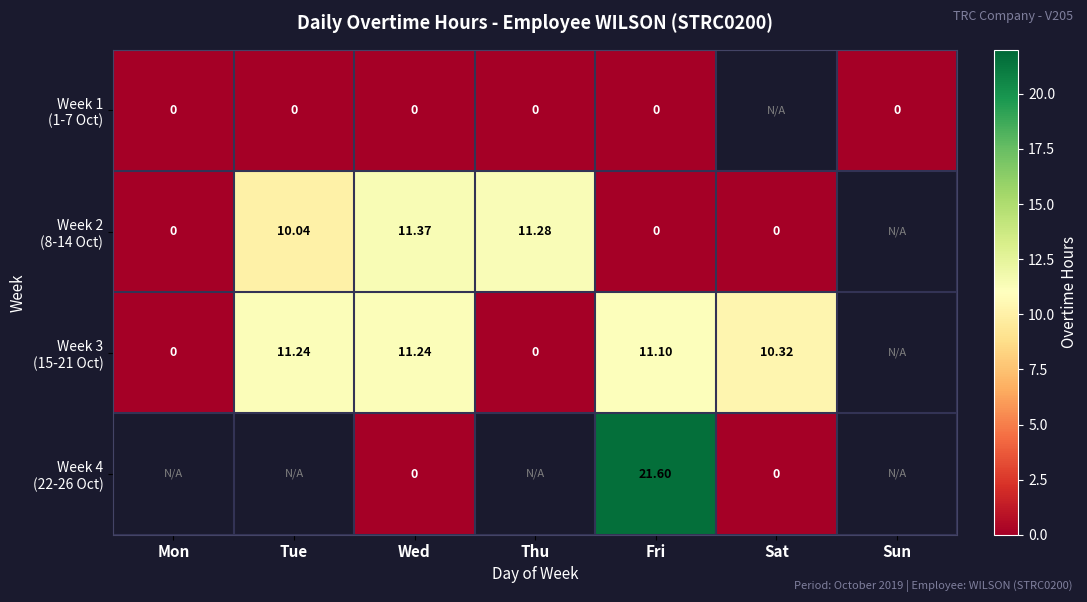

Rank the categories by Week 1 (1-7 Oct) value from highest to lowest.

Mon, Tue, Wed, Thu, Fri, Sat, Sun